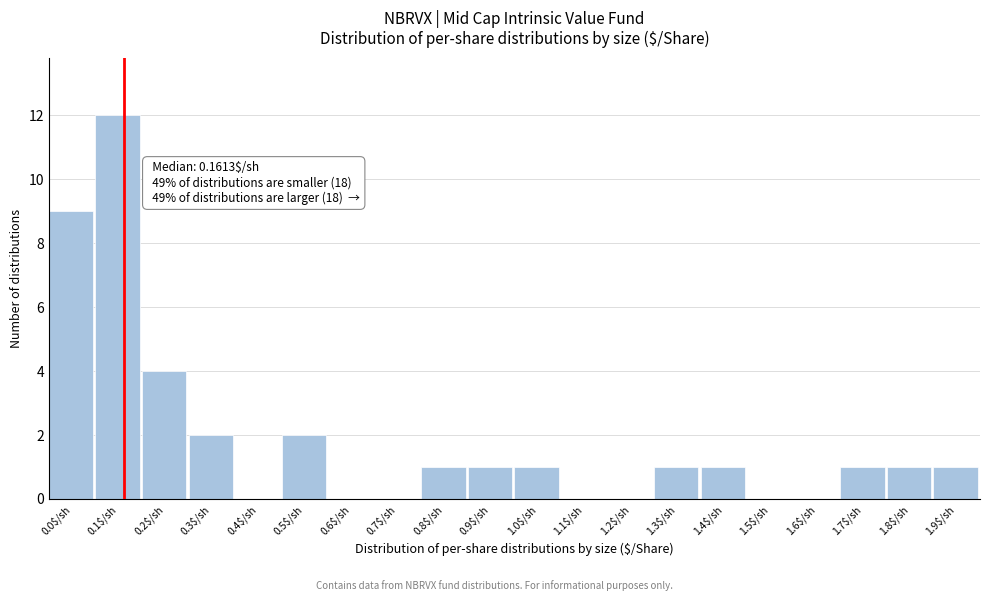

Which label corresponds to the largest value in the chart?

0.1$/sh